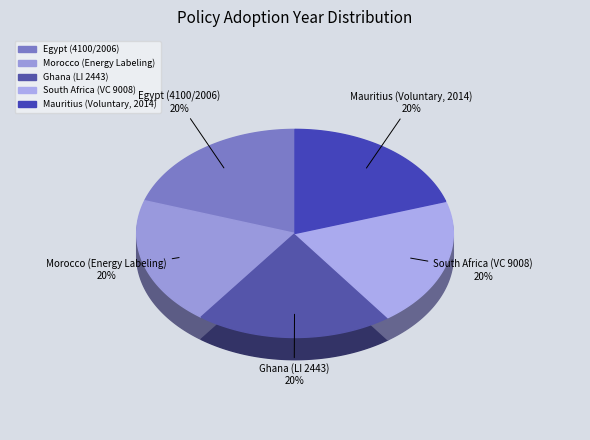

The Morocco (Energy Labeling) slice represents 10% of the pie. True or false?

False